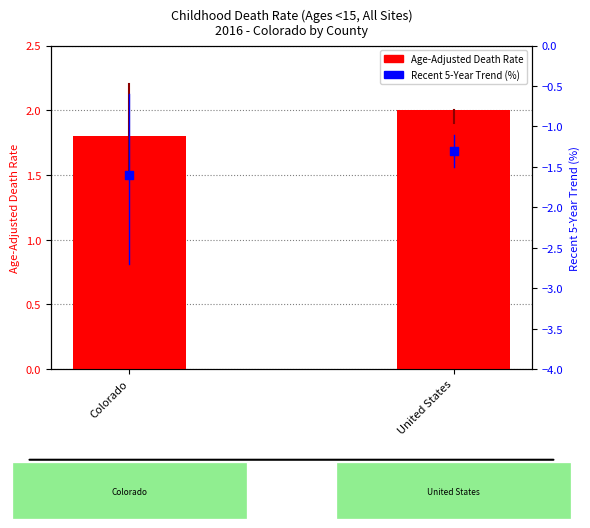

Which series reaches the minimum Y coordinate?

Recent 5-Year Trend (%)